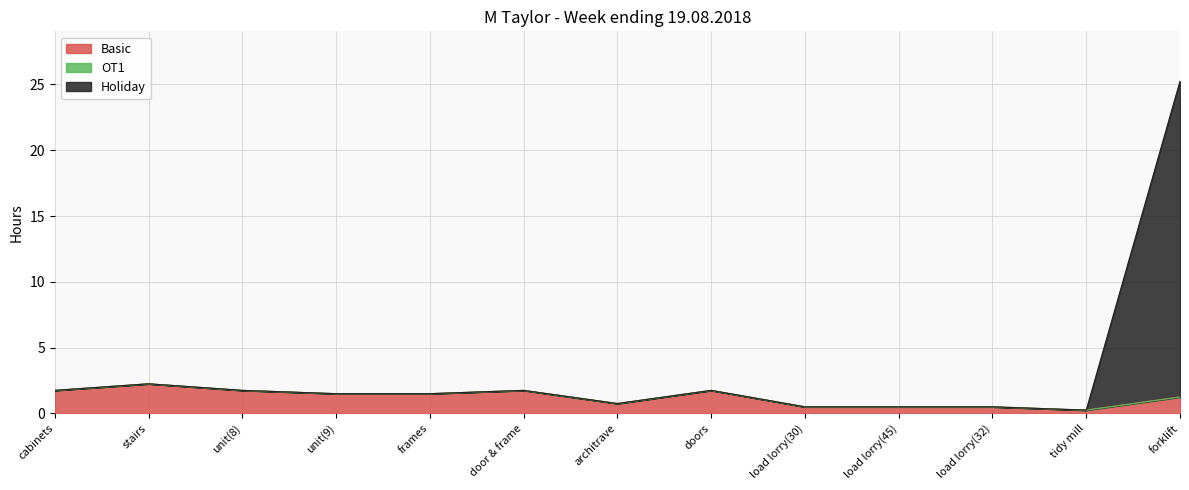

True or false: Basic has a value of 0.5 at load lorry(32).

True